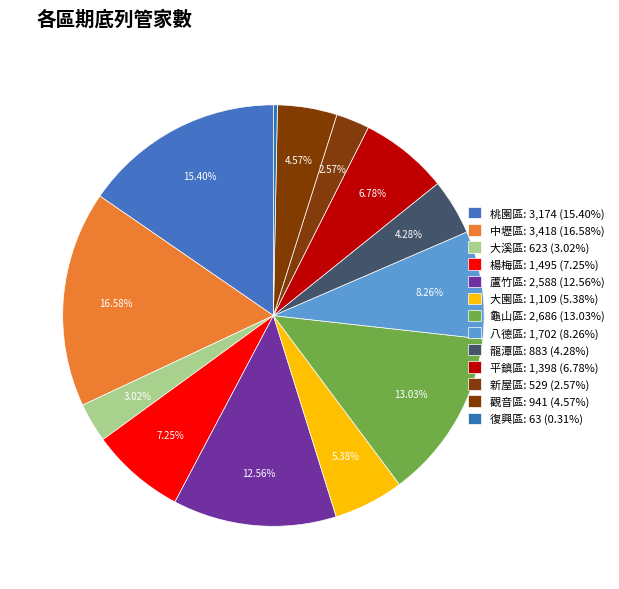

What percentage do 龜山區 and 楊梅區 together represent?

20.3%